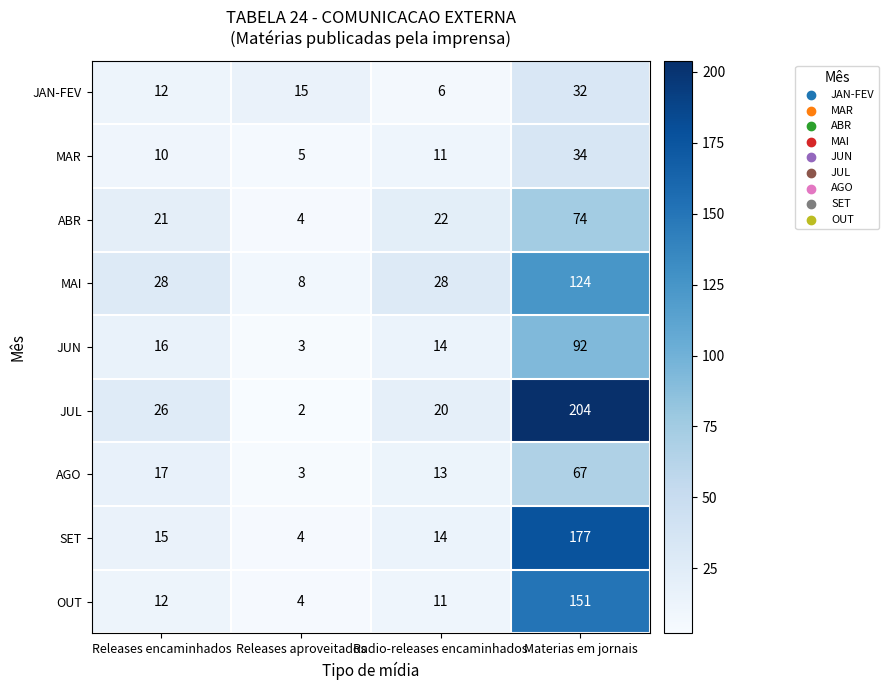

What is the sum of the AGO values at Materias em jornais and Releases encaminhados?

84